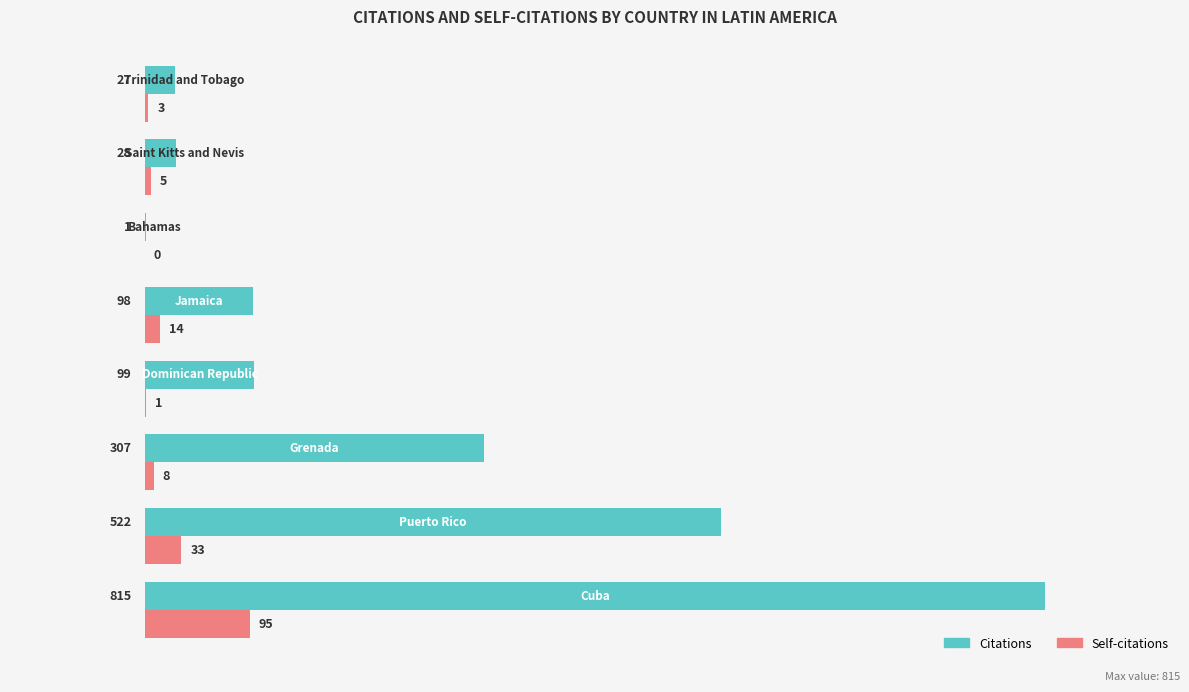

List the series in order of their overall mean, highest first.

Citations, Self-citations